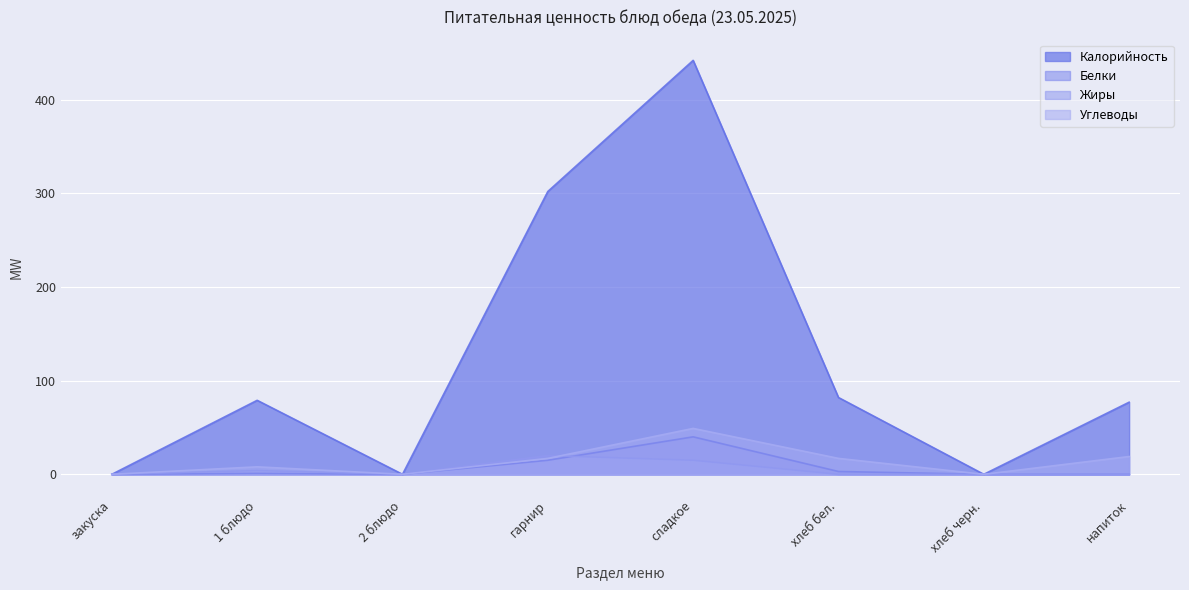

Which series has the widest spread of values?

Калорийность